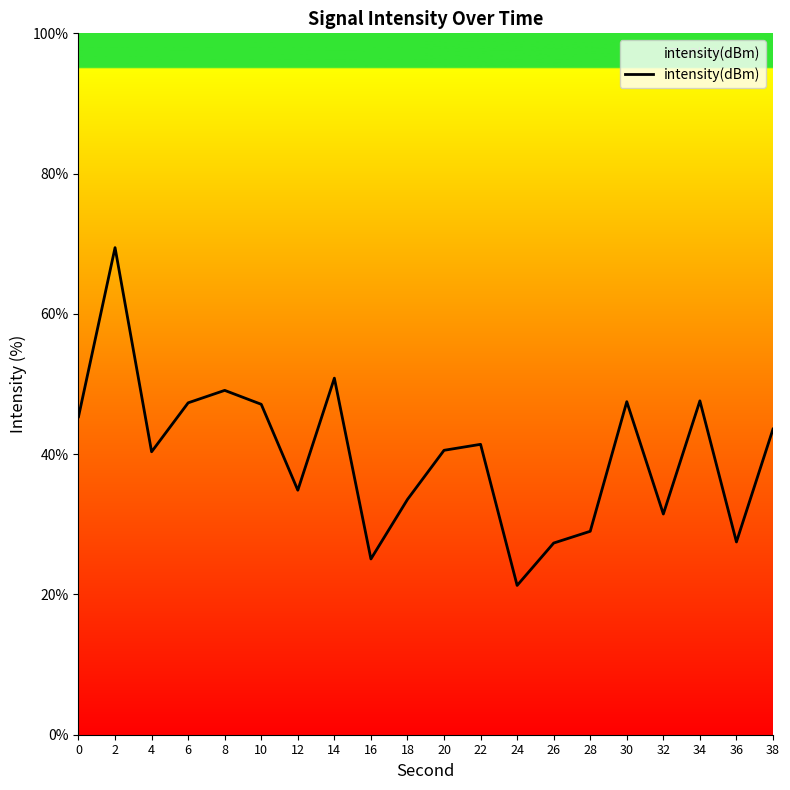

How many interior local peaks (higher than both neighbors) does the data have?

6